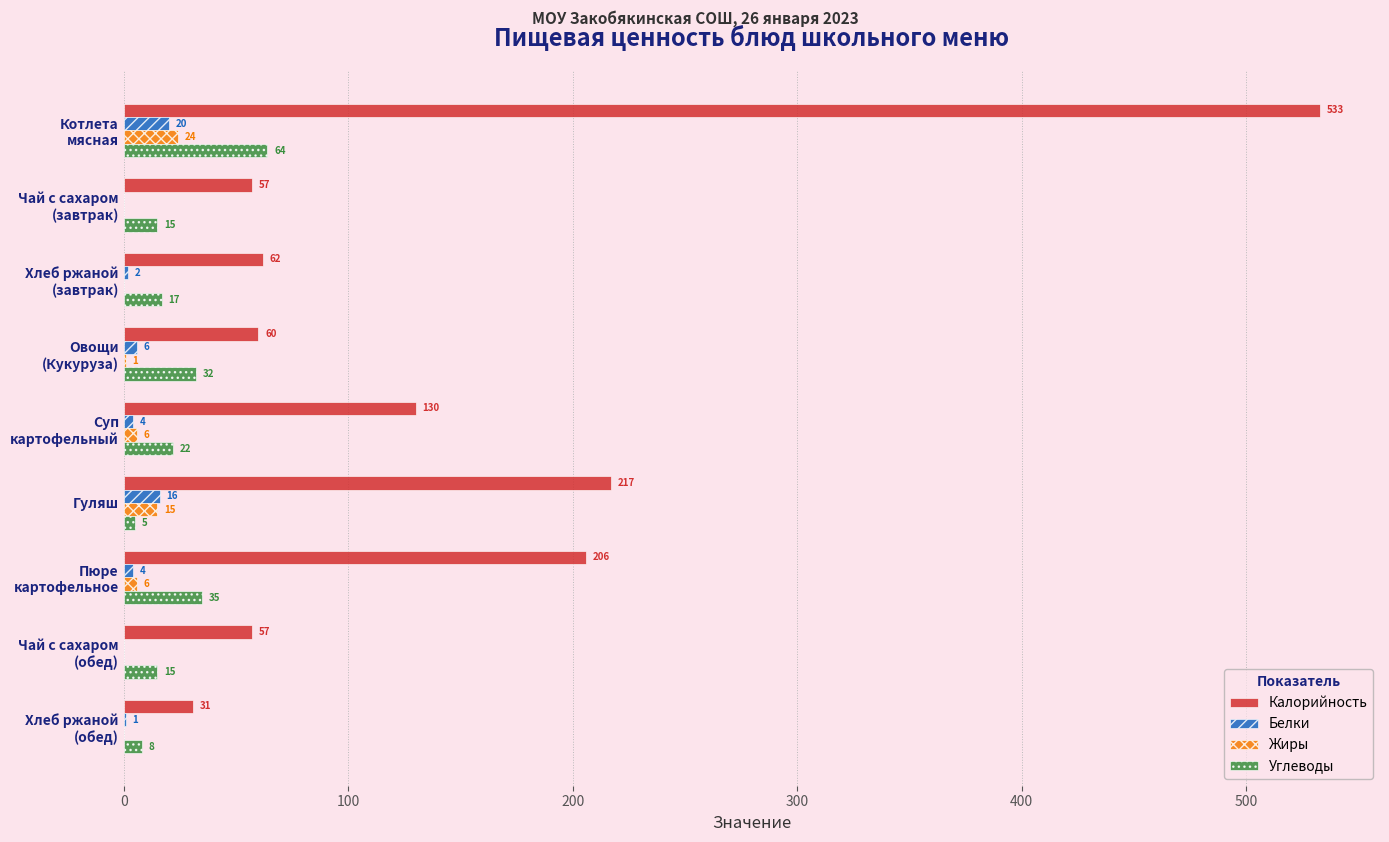

Which series has the largest range (max minus min)?

Калорийность